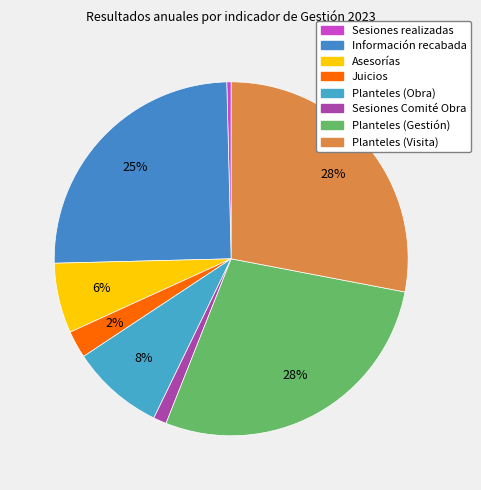

Is it true that Sesiones realizadas is 1% of the pie?

False